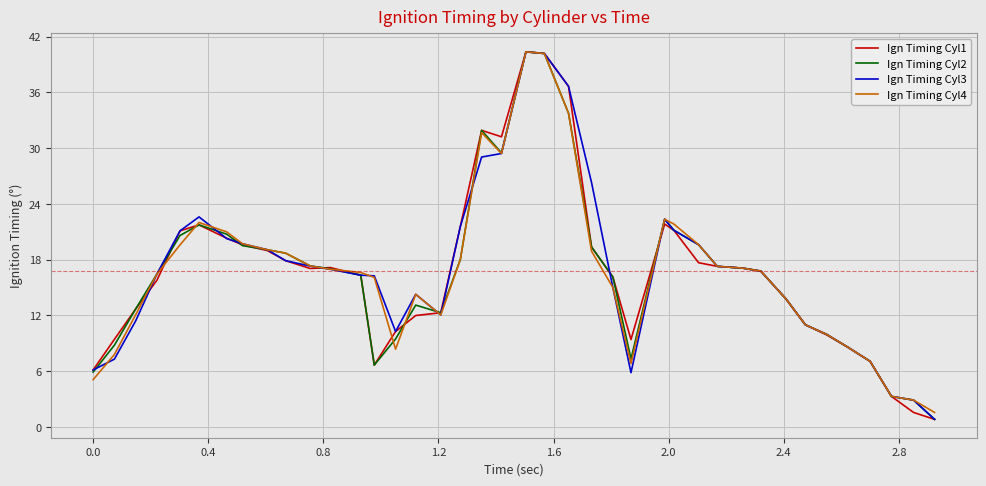

How many lines are shown in the chart?

4